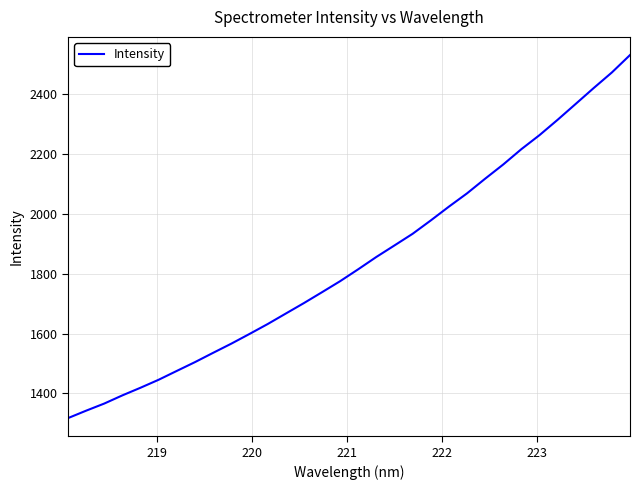

What is the maximum value shown in the chart?

2531.0